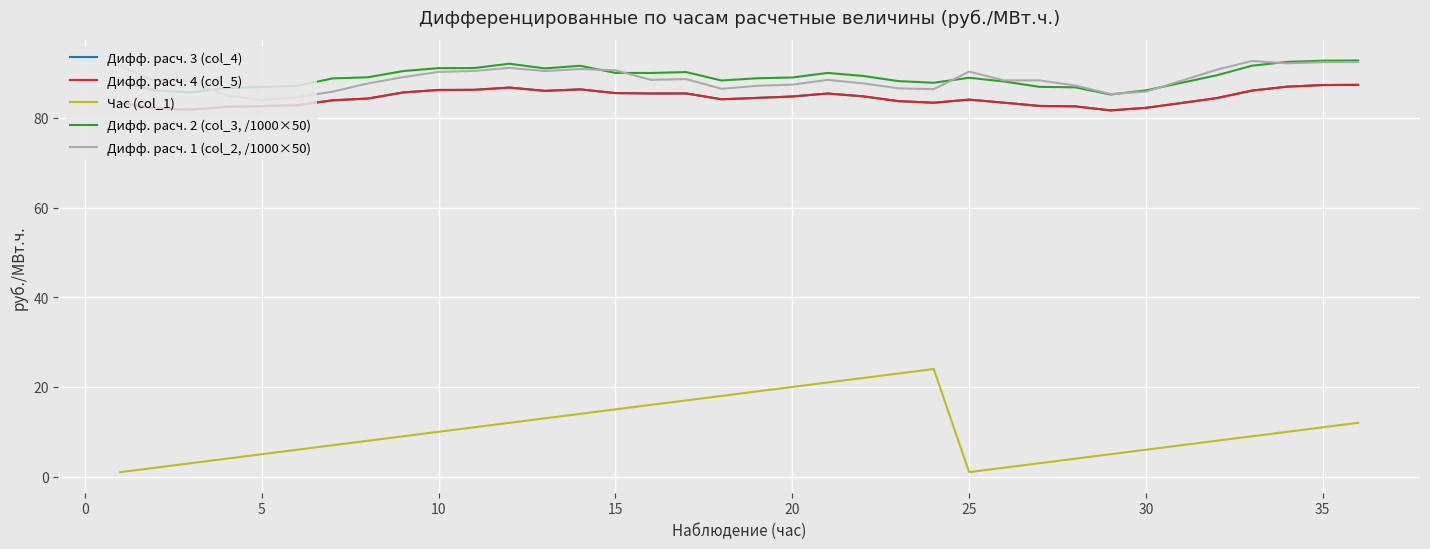

Does the chart display data point markers on the line(s)?

No